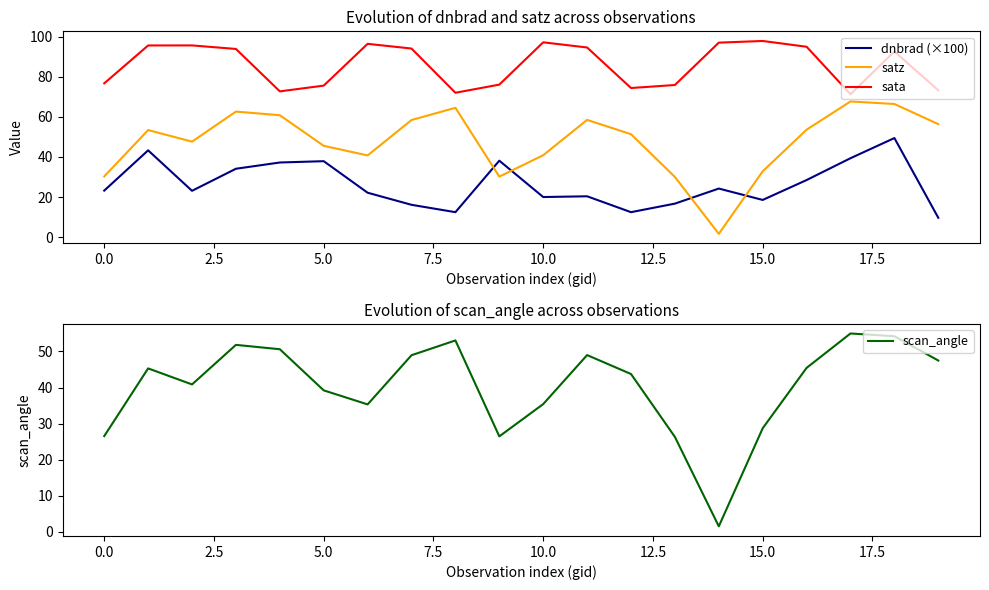

What is the minimum value for scan_angle?

1.5